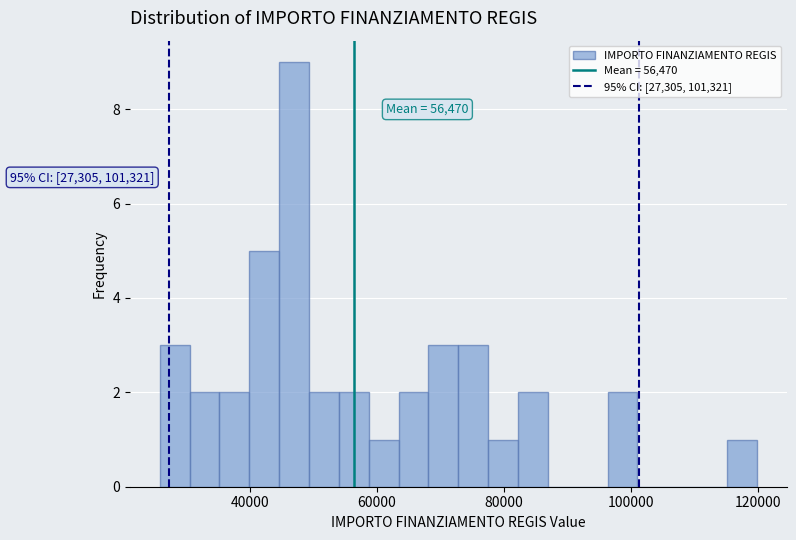

Read against the x-axis, roughly where is the centre of the tallest bar?

46000